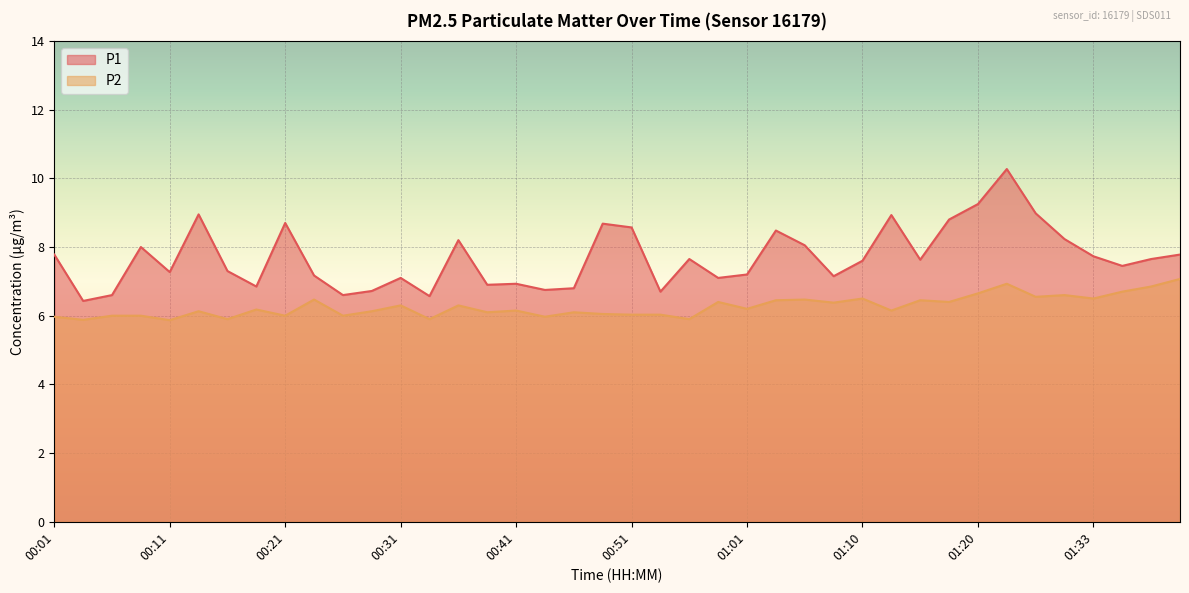

What is the label of the 25th point from the left?

01:01